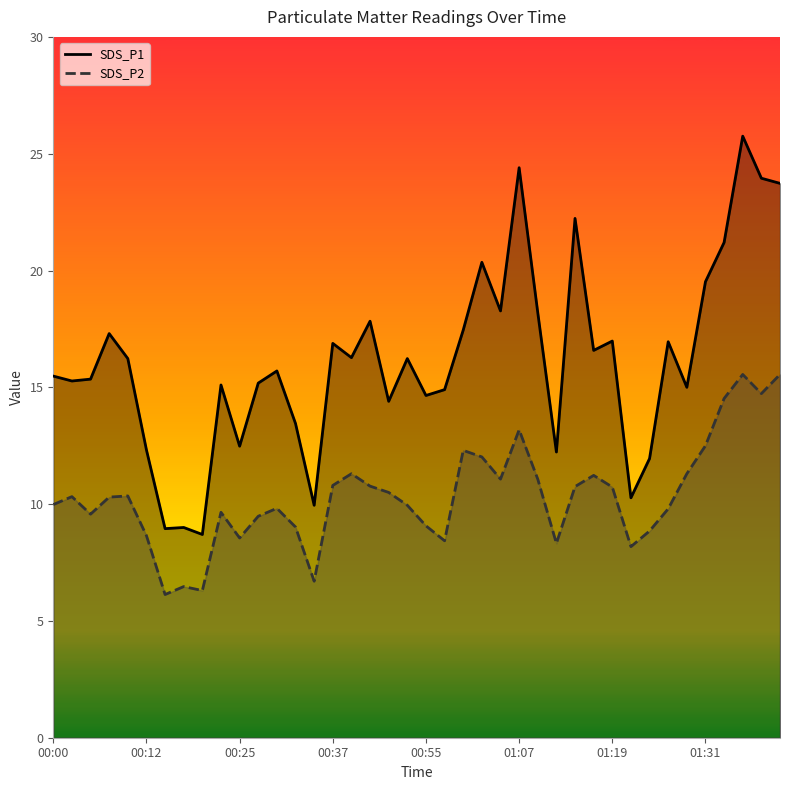

What is the highest value of the SDS_P2 series?

15.6